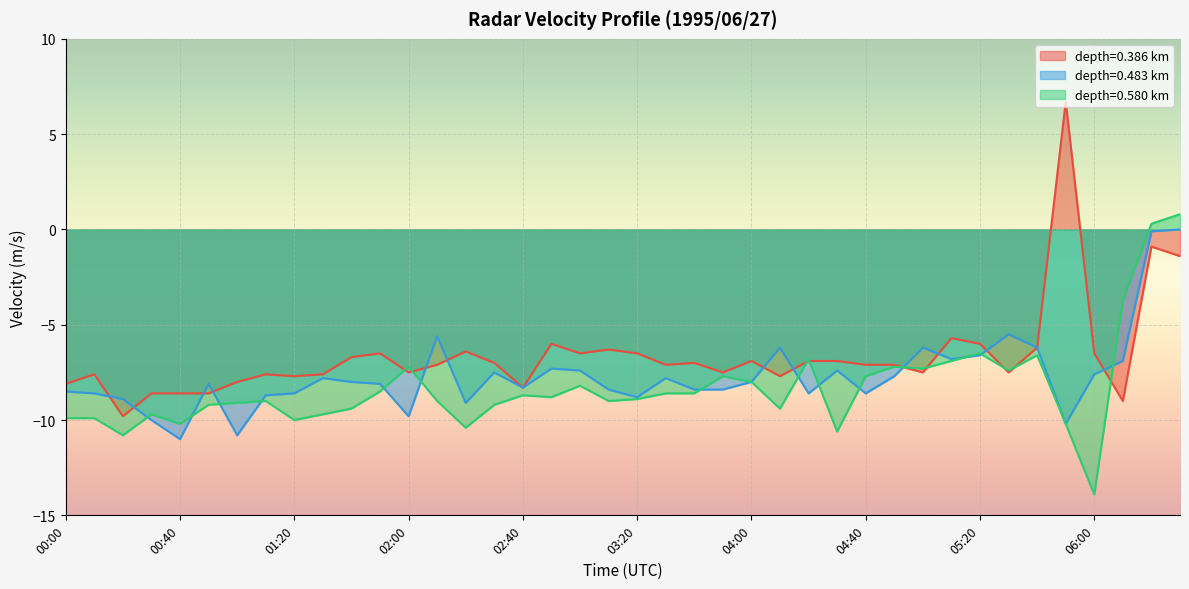

What is the value of the 0.580 point at the 10th from the left?

-9.7